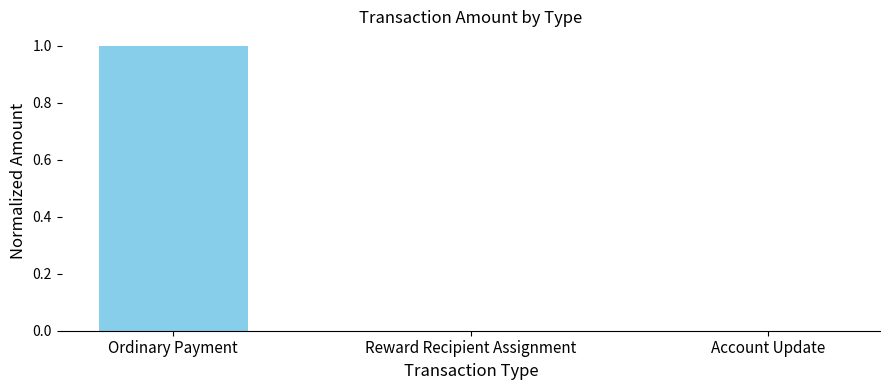

Which category has the highest value across all series?

Ordinary Payment